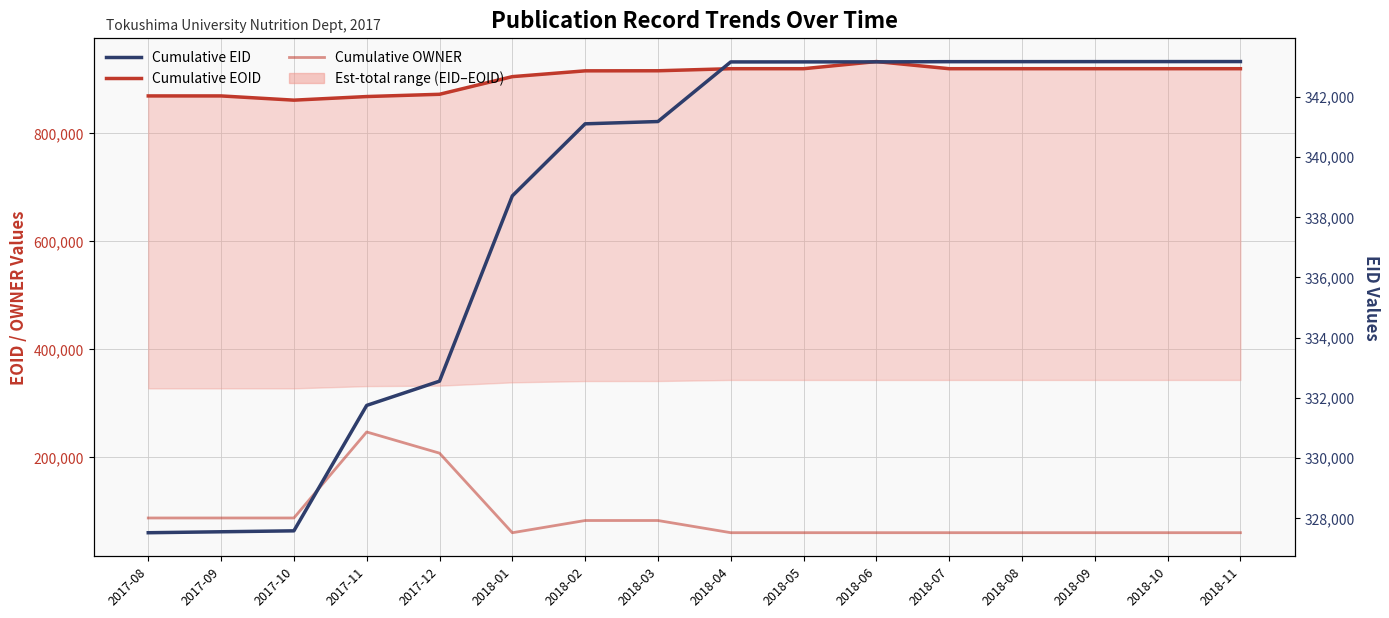

Is this an area chart (filled region under the line)?

No